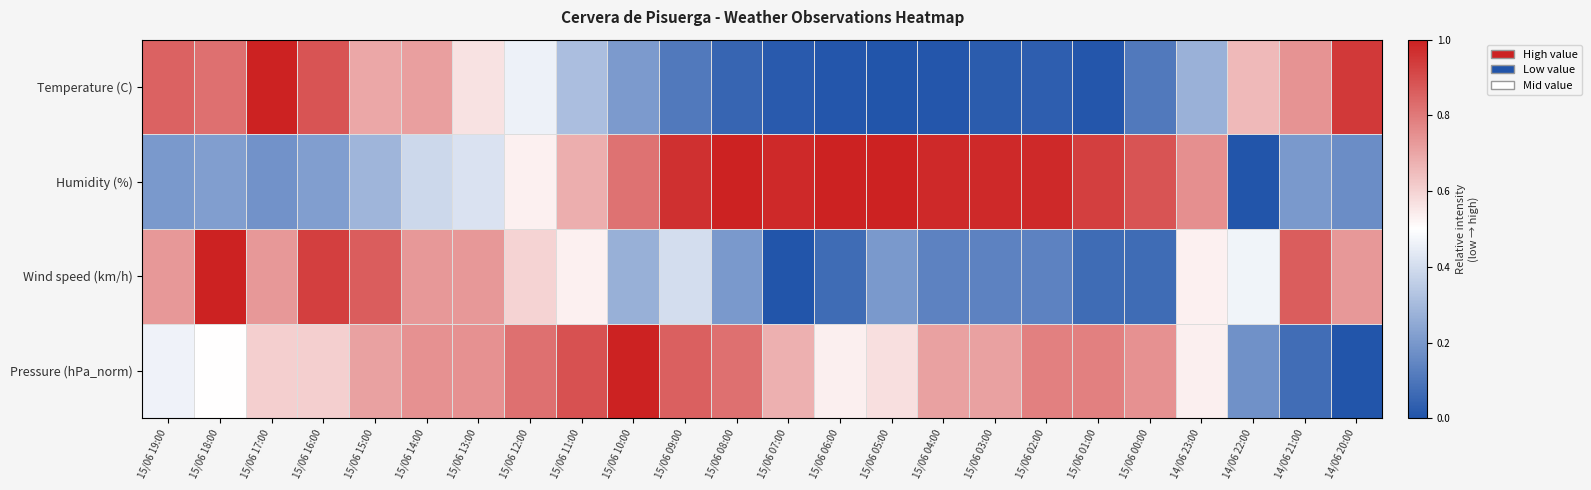

Rank the series at 15/06 00:00 from highest to lowest value.

Humidity (%), Pressure (hPa_norm), Temperature (C), Wind speed (km/h)